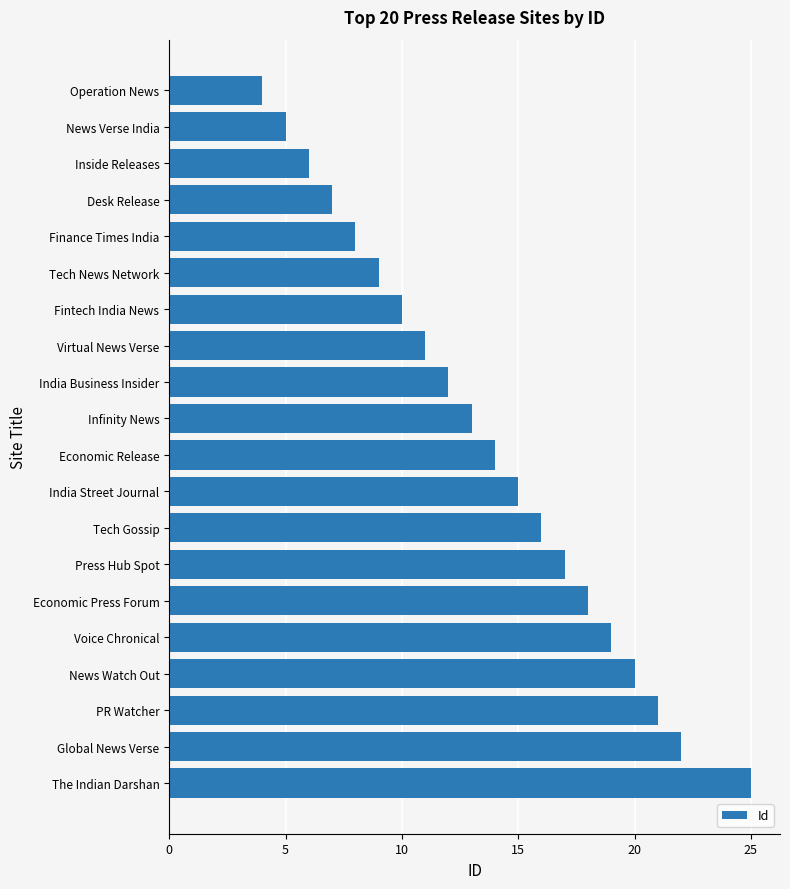

Which label corresponds to the largest value in the chart?

The Indian Darshan